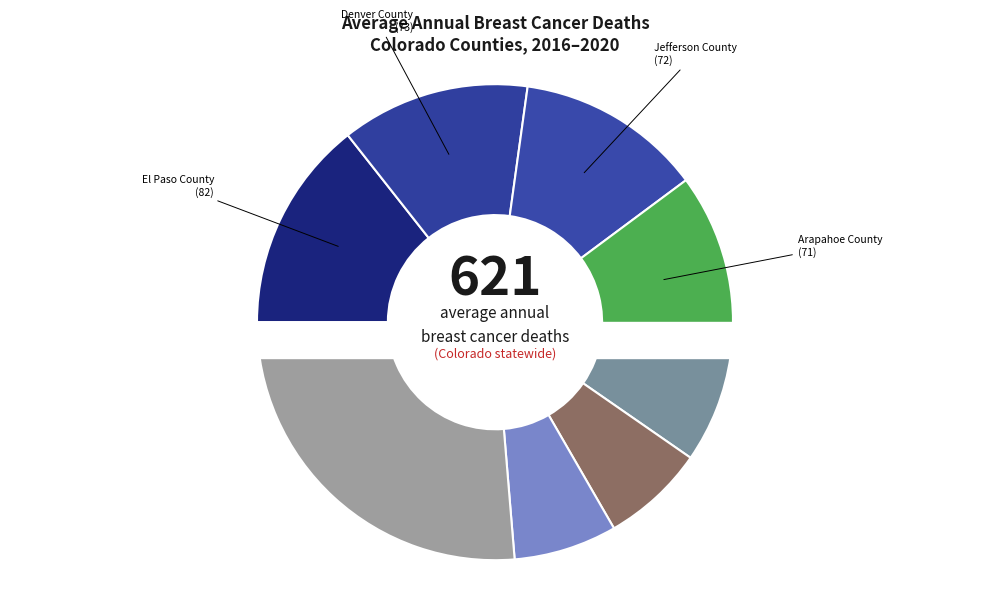

Does Douglas County account for over 50% of the chart?

No